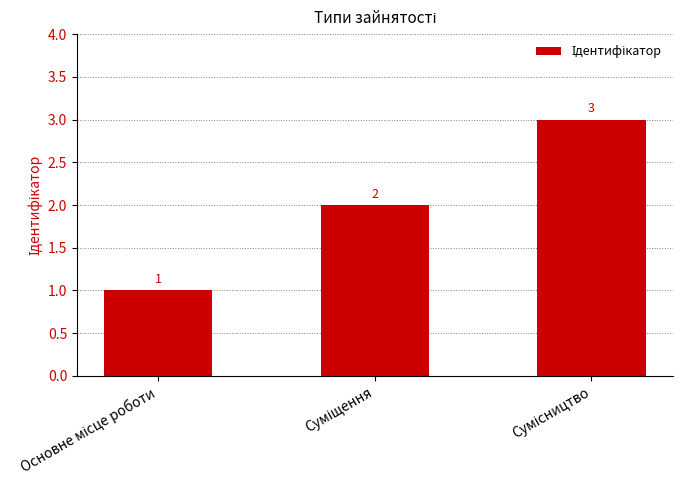

What is the value of the 3rd bar from the left?

3